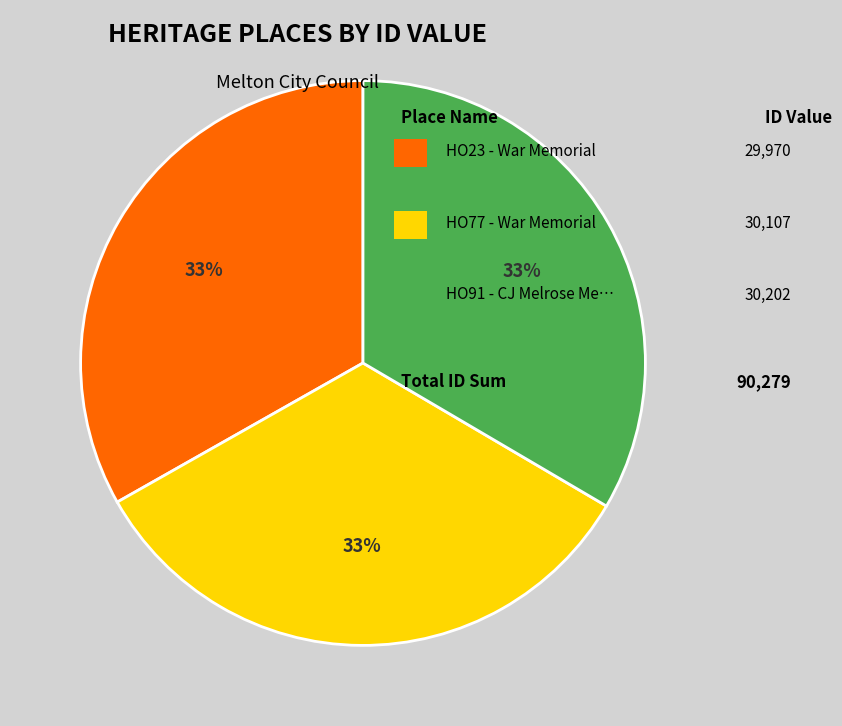

Is there a majority slice in this chart?

No